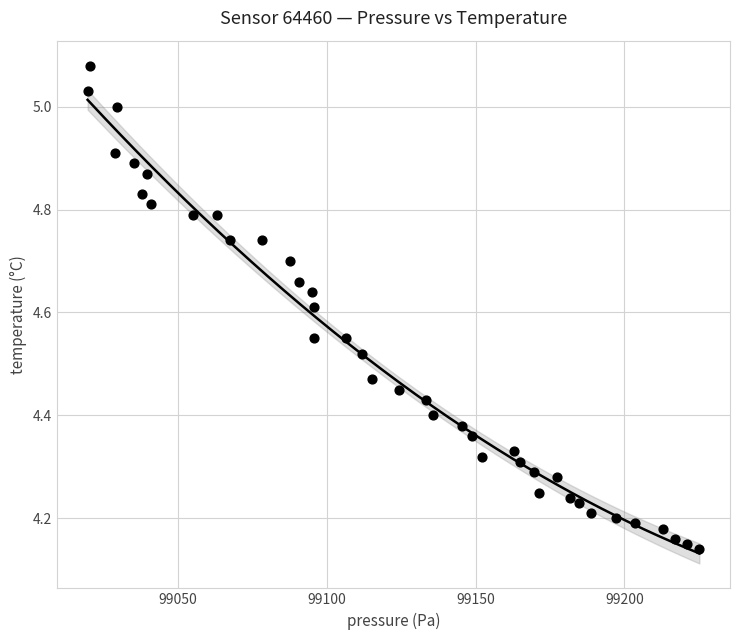

What is the range of Y values (max minus min)?

0.9